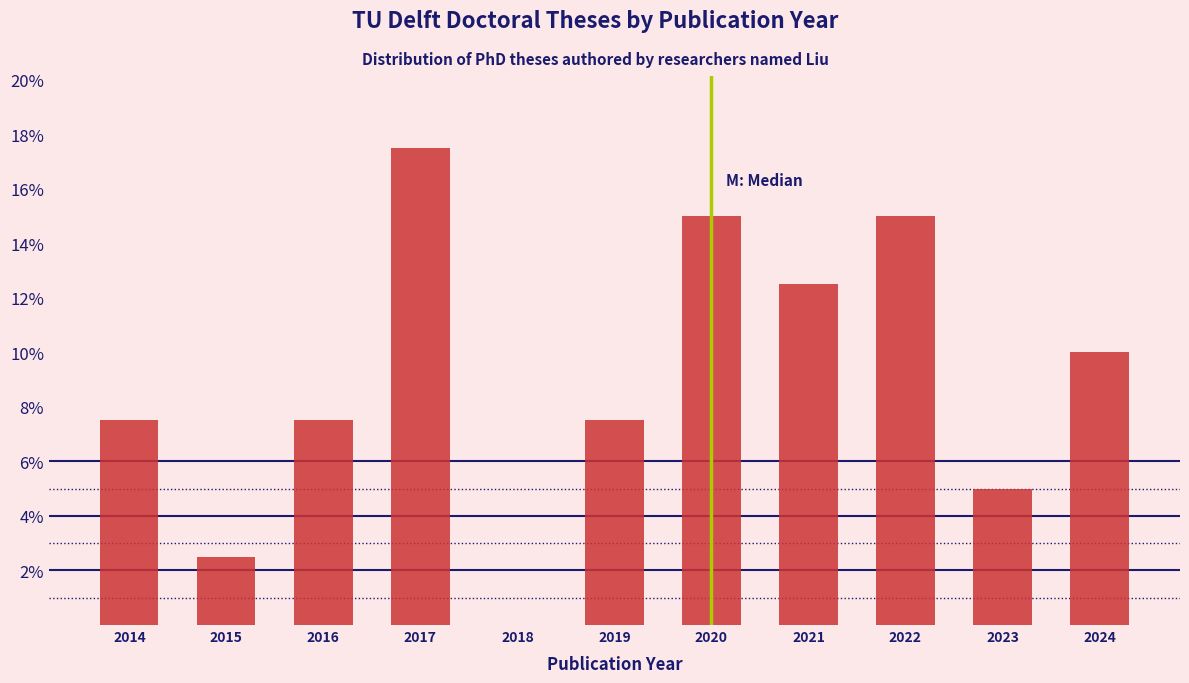

Reading left to right, transcribe all the data shown in this chart.

2014=7.5	2015=2.5	2016=7.5	2017=17.5	2018=0.0	2019=7.5	2020=15.0	2021=12.5	2022=15.0	2023=5.0	2024=10.0